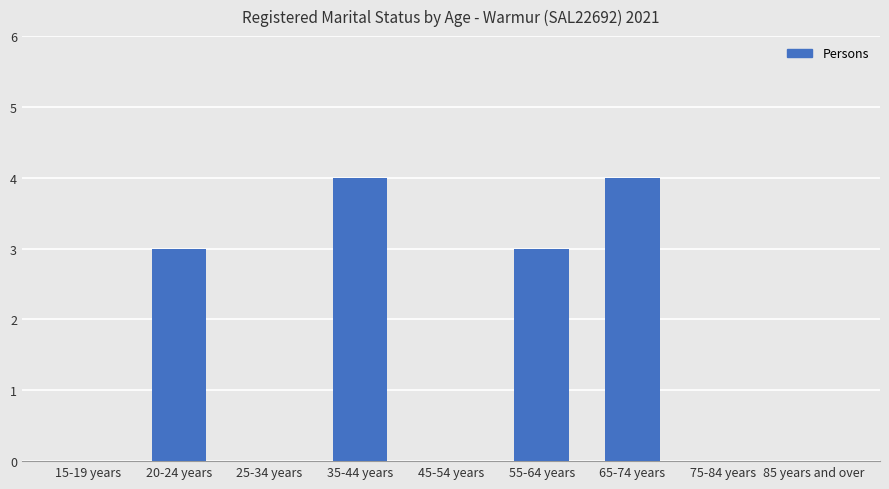

Does the chart contain stacked bars?

No